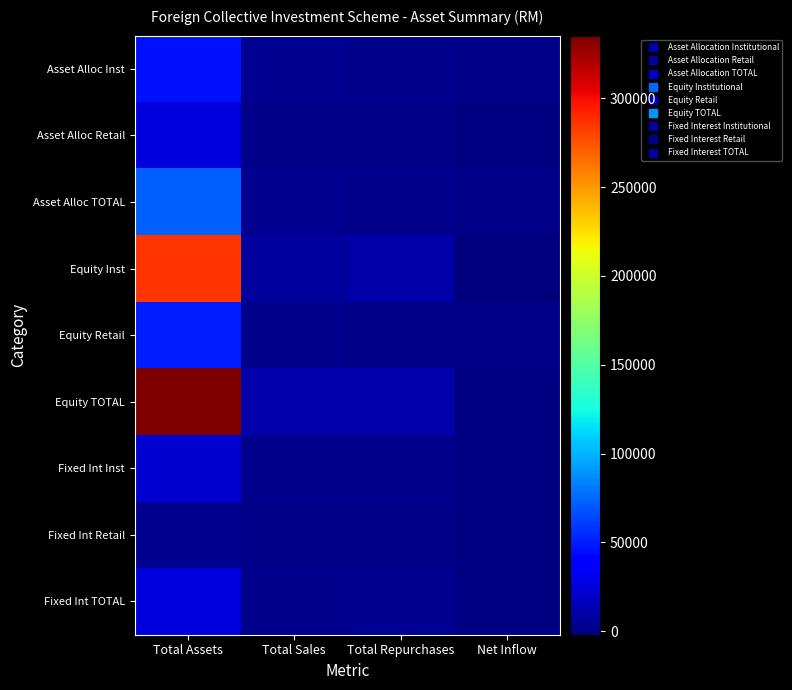

What is the total value across all series at Total Assets?

868348.6